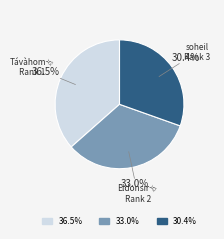

Is there any slice that represents more than half of the pie?

No